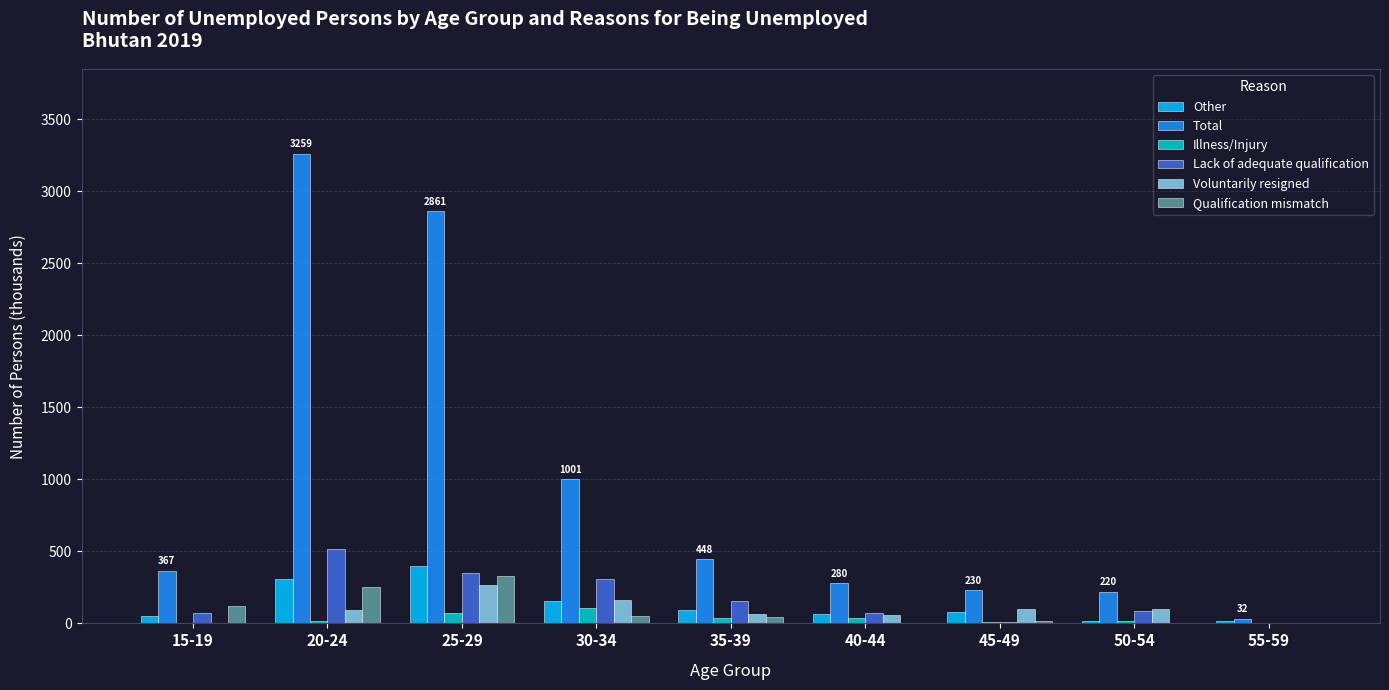

Which series has the largest total across all categories?

Total